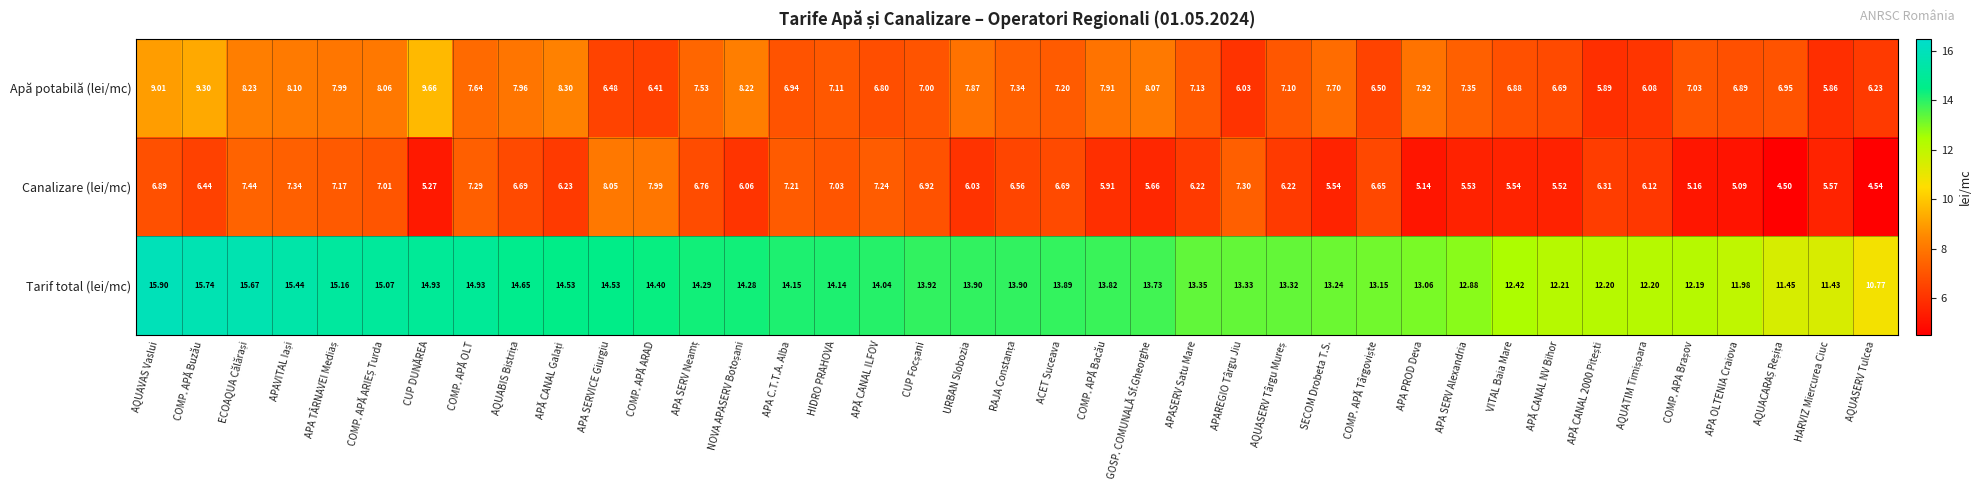

How many categories are shown in the chart?

39